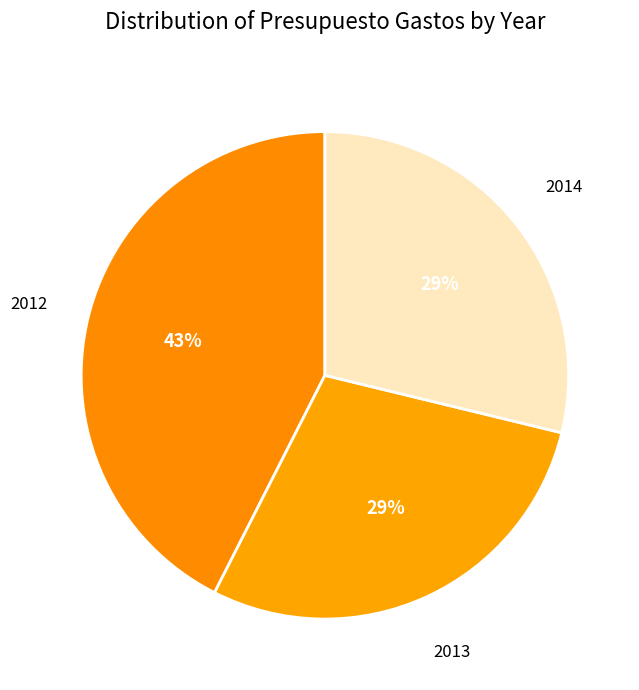

What is the largest slice in the pie chart?

2012